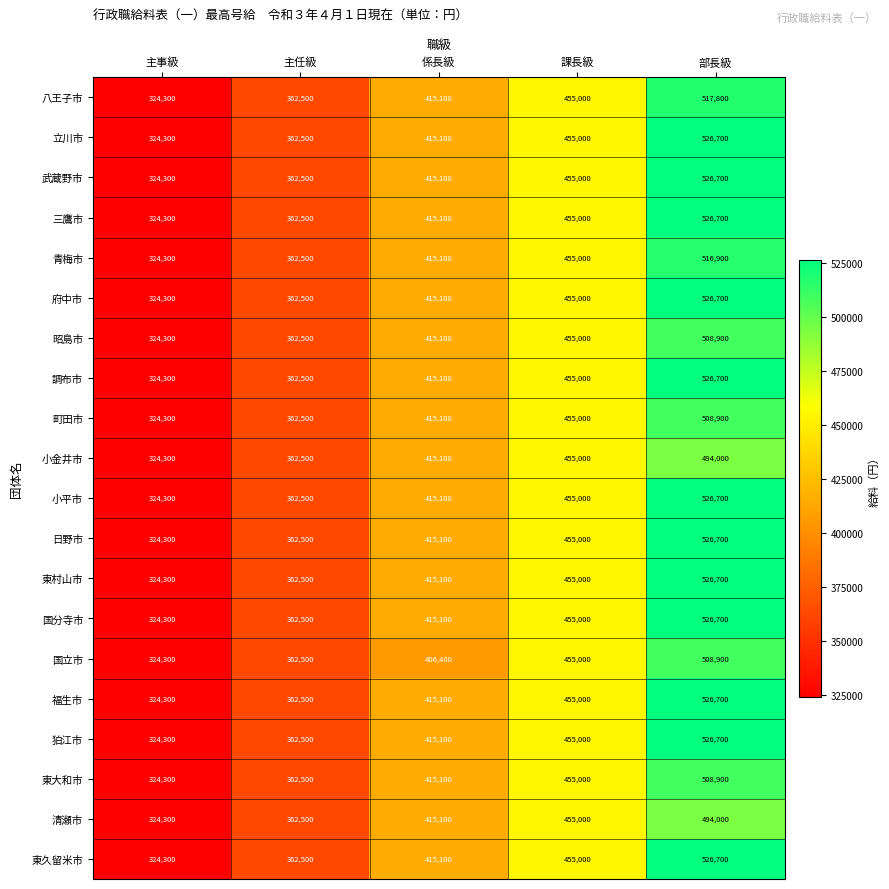

What is the sum of all 青梅市 values?

2073800